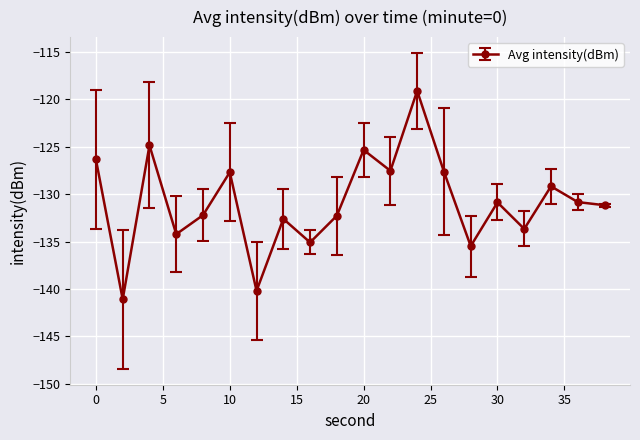

What is the average value?

-130.9